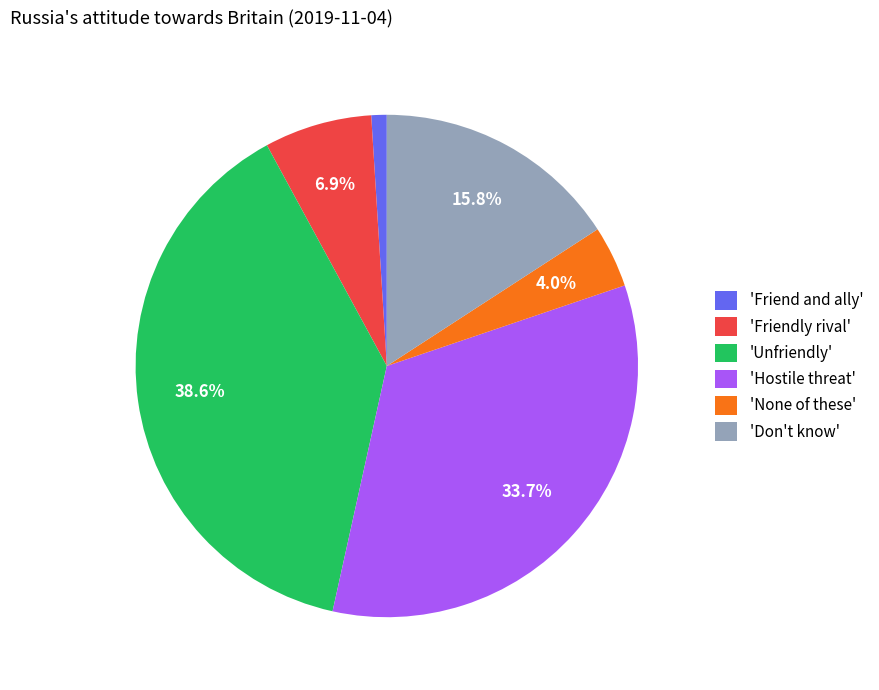

To the nearest percent, what is the difference between the largest and smallest slice percentages?

38%